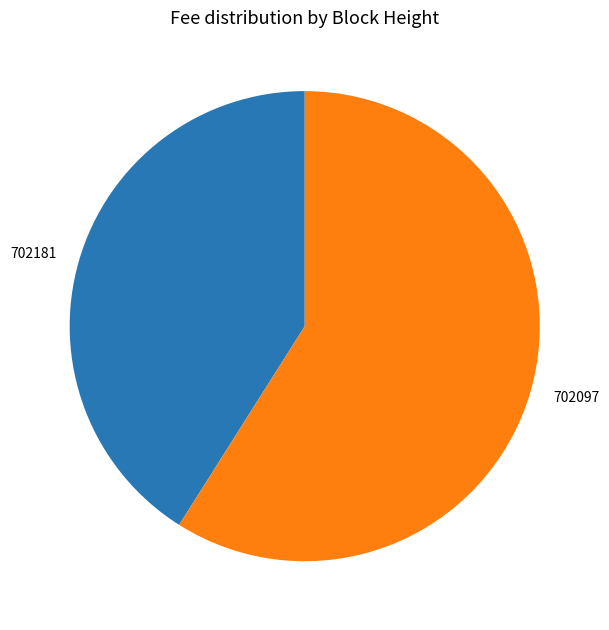

How many slices are in this pie chart?

2